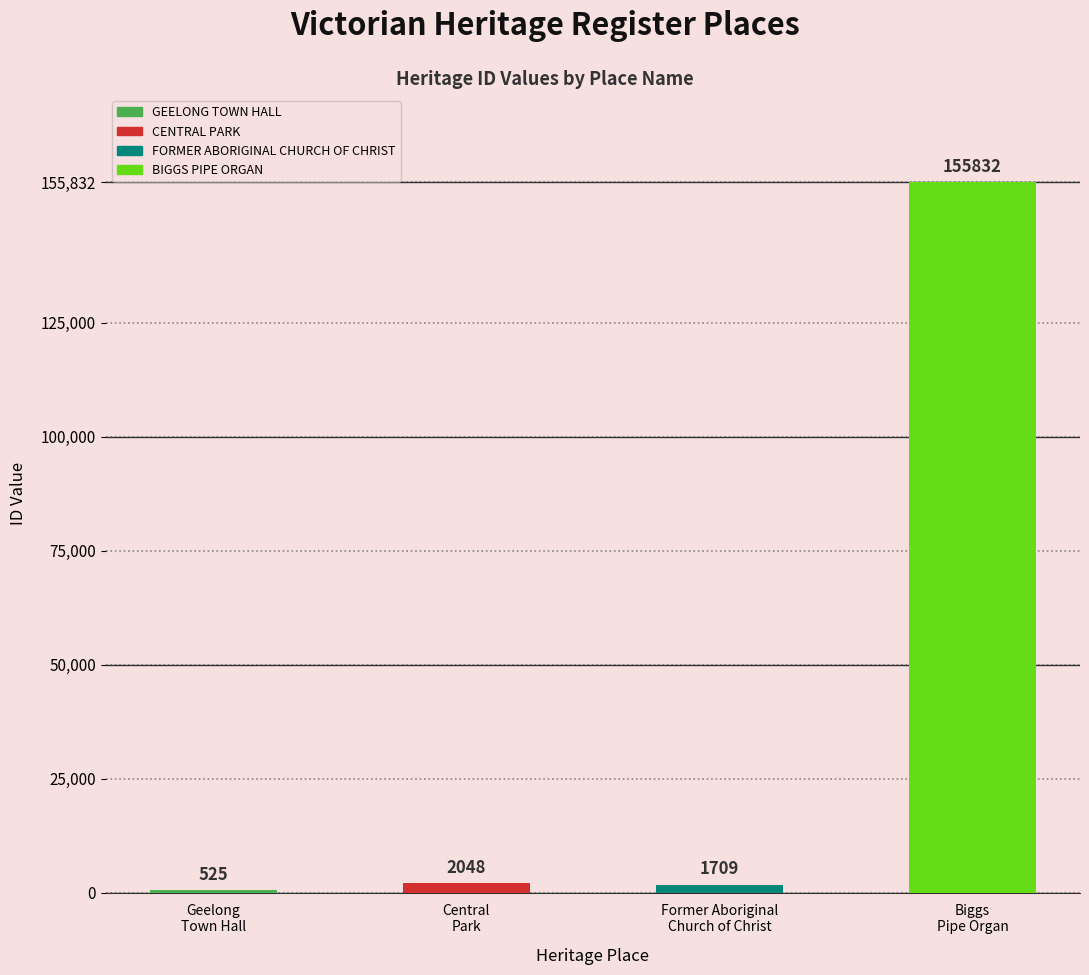

What is the label of the 1st bar from the left?

Geelong
Town Hall